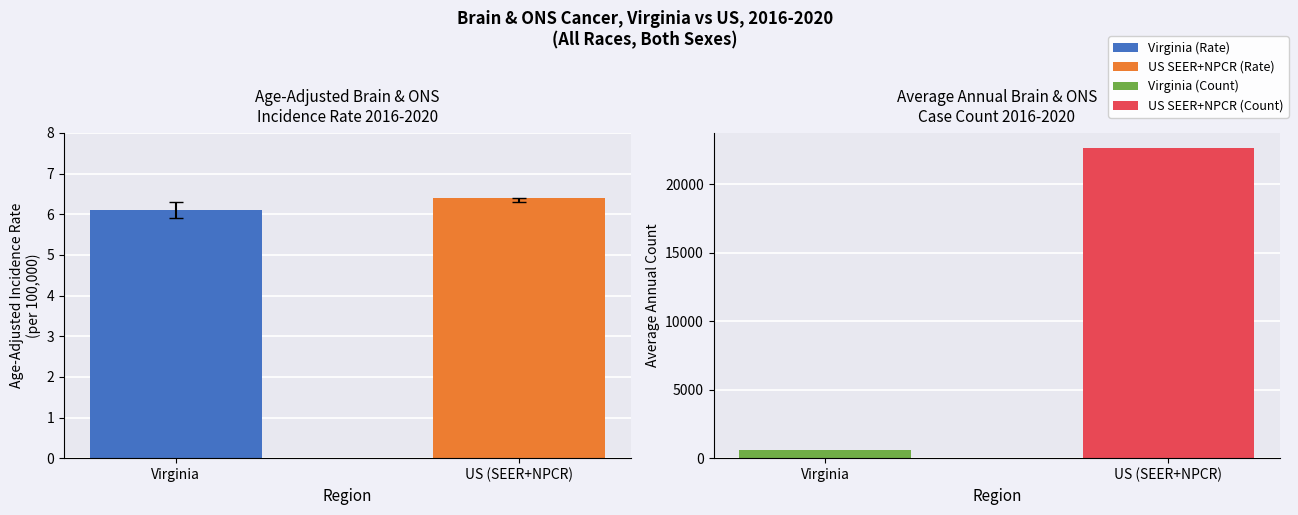

Which series has the widest spread of values?

Average Annual Count